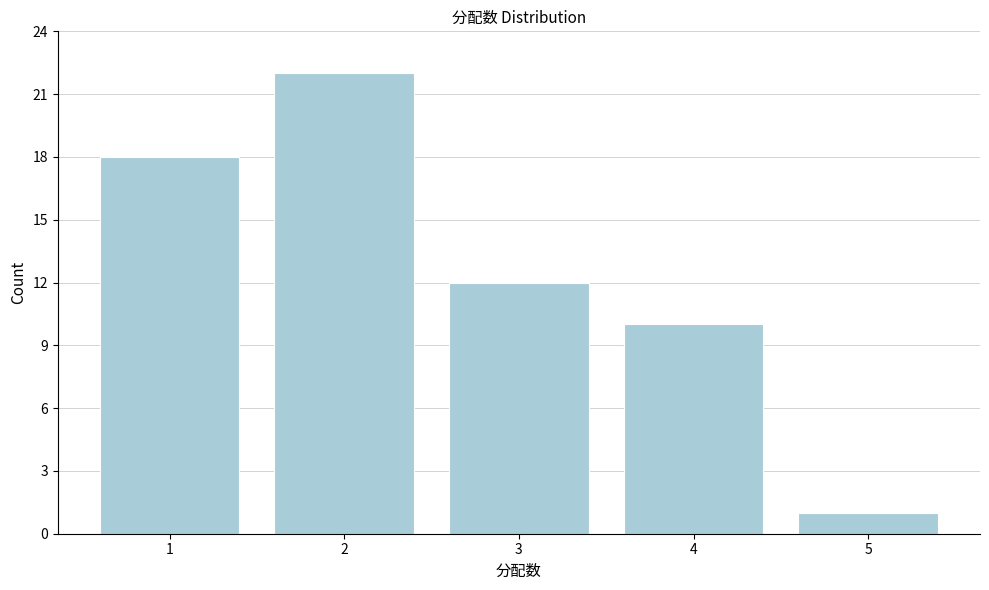

Reading left to right, transcribe all the data shown in this chart.

18	22	12	10	1